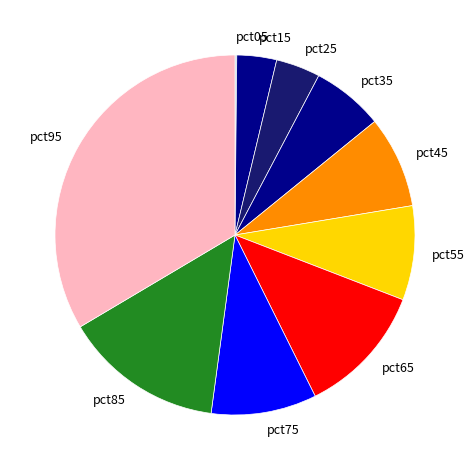

Is the sum of pct65 and pct25 greater than half?

No